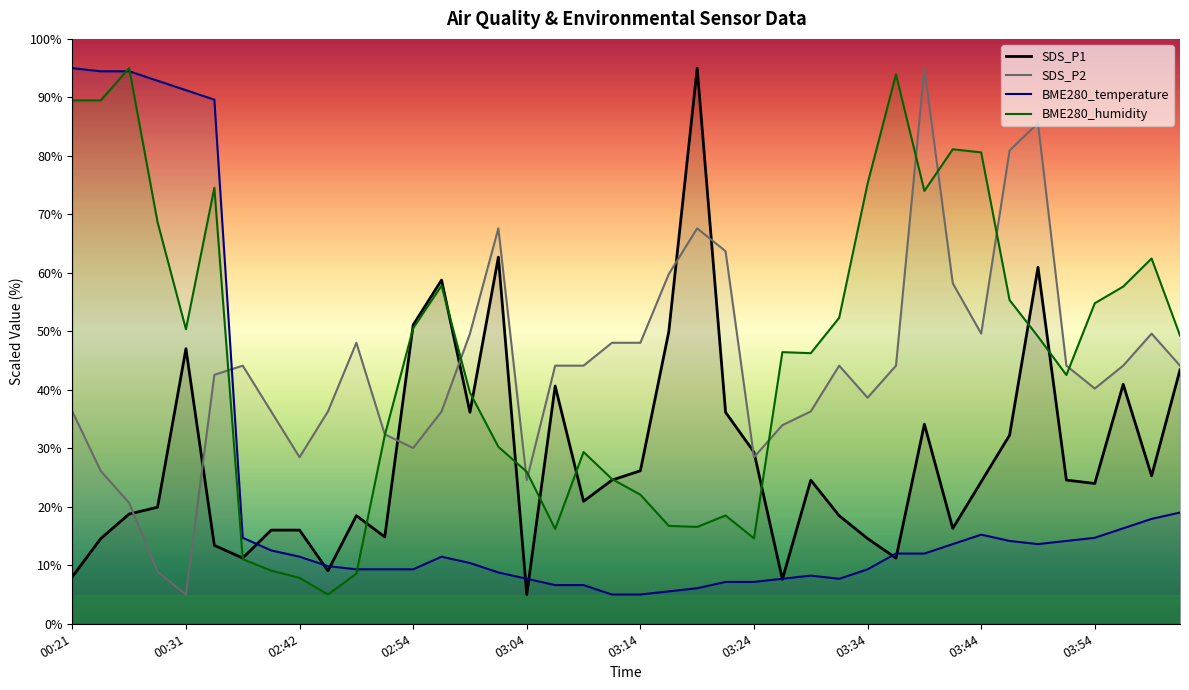

True or false: BME280_temperature has more than 2 points higher than both neighbors.

True